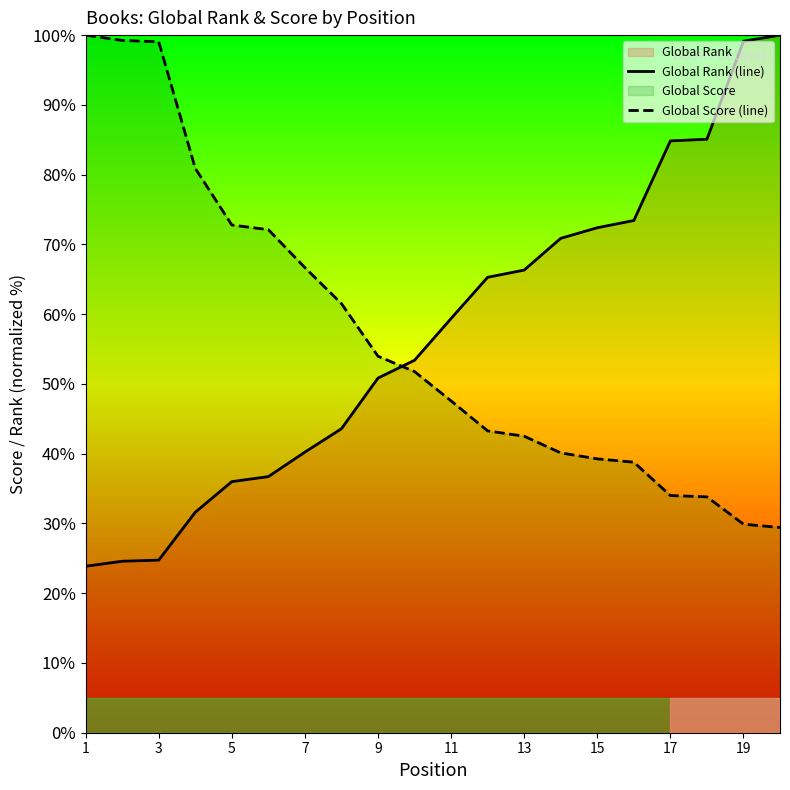

Count the number of categories in the chart.

20